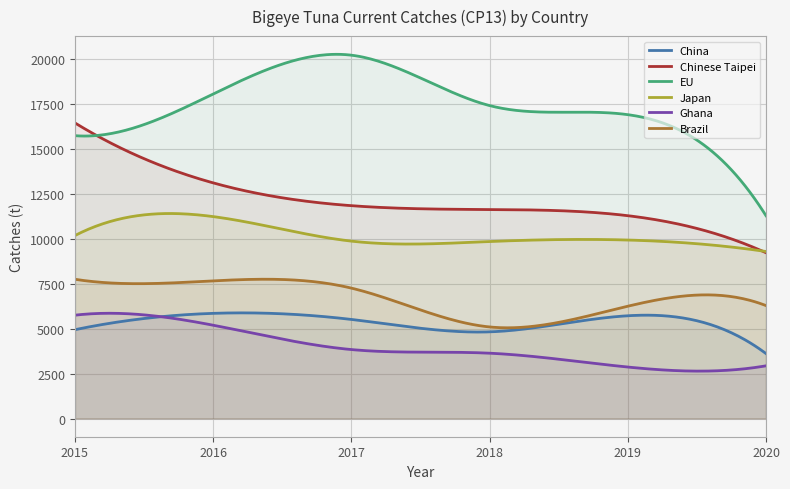

True or false: China has more than 1 interior local peaks.

True